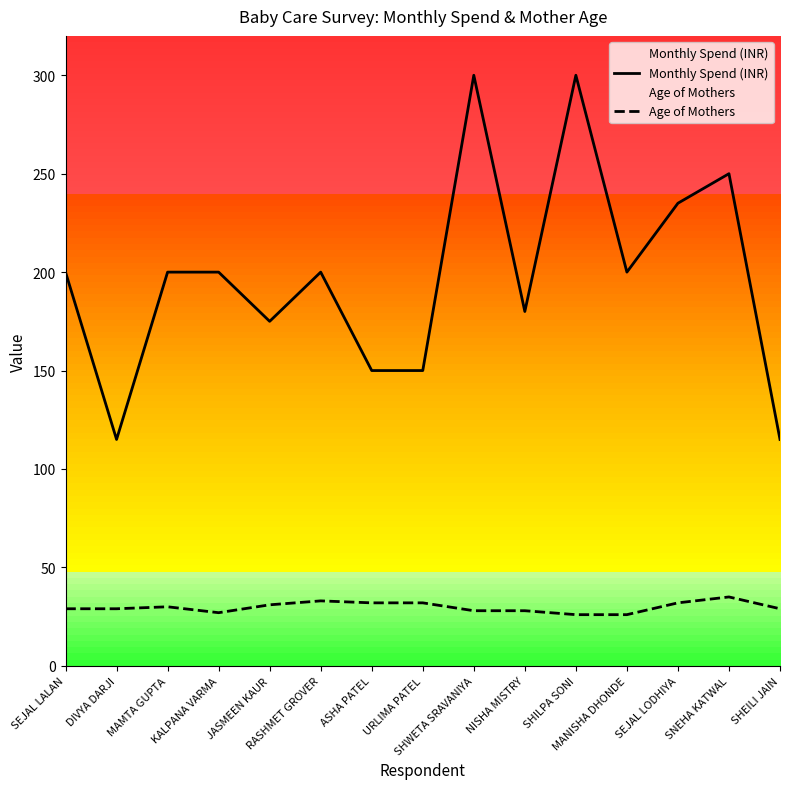

The Monthly Spend (INR) series shows 300 at SHILPA SONI. True or false?

True